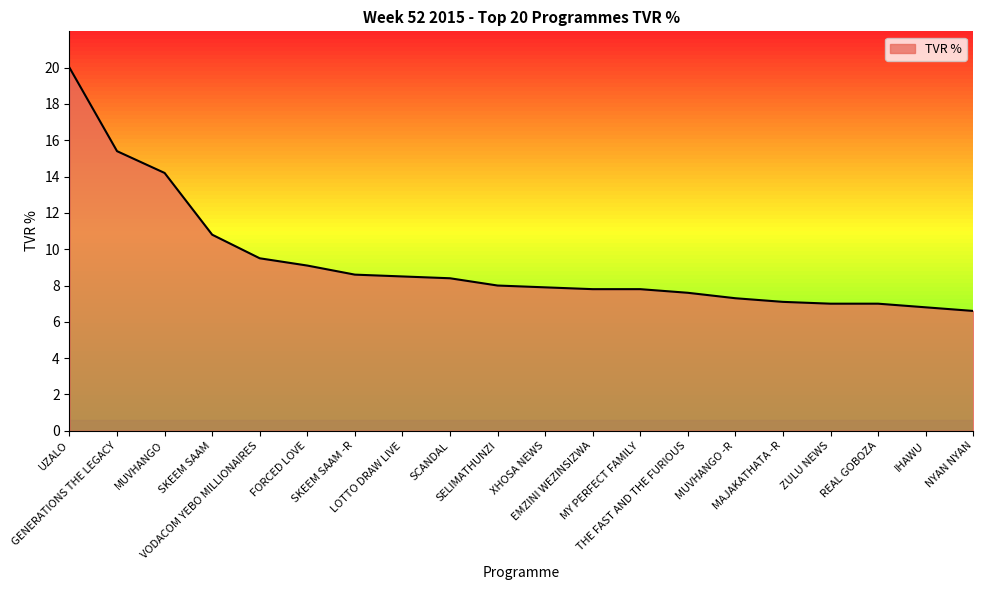

Reading left to right, list all the values displayed in this chart.

20.0	15.4	14.2	10.8	9.5	9.1	8.6	8.5	8.4	8.0	7.9	7.8	7.8	7.6	7.3	7.1	7.0	7.0	6.8	6.6